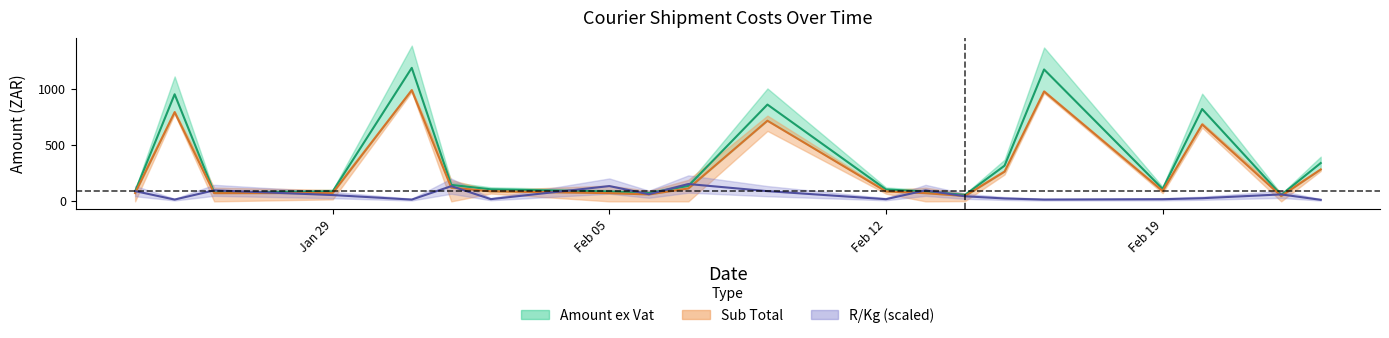

Rank the series at 2018-01-24 from highest to lowest value.

R/Kg, Amount ex Vat, Sub Total